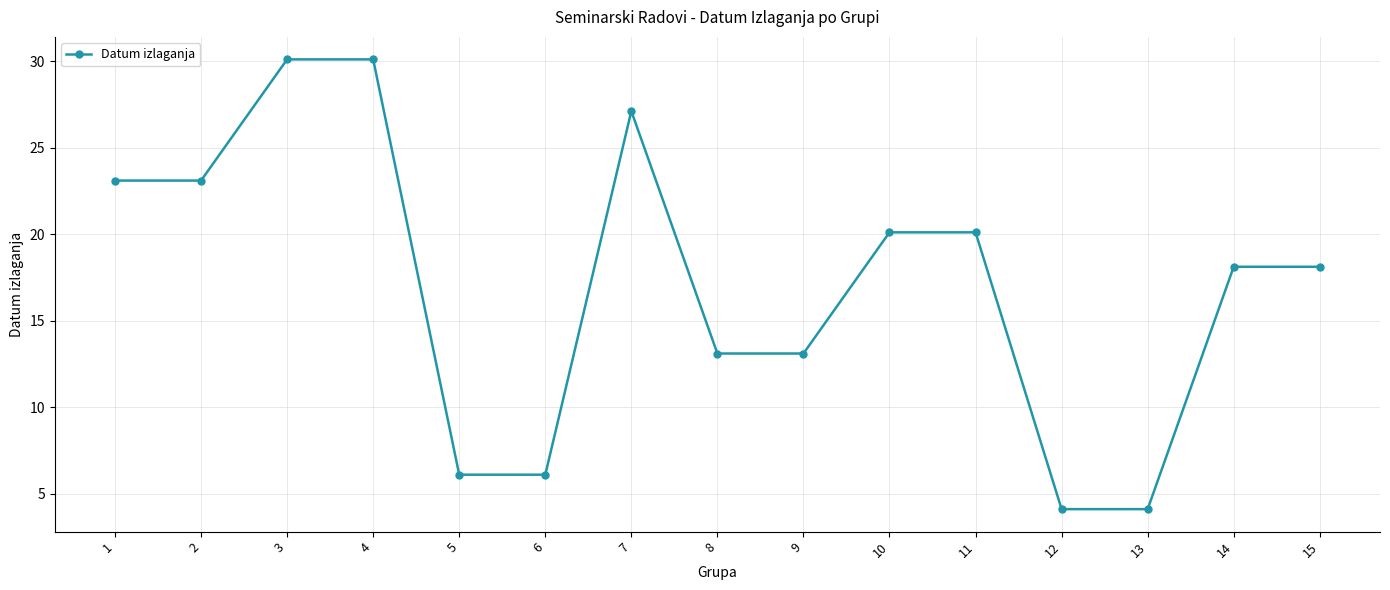

Is this an area chart (filled region under the line)?

No